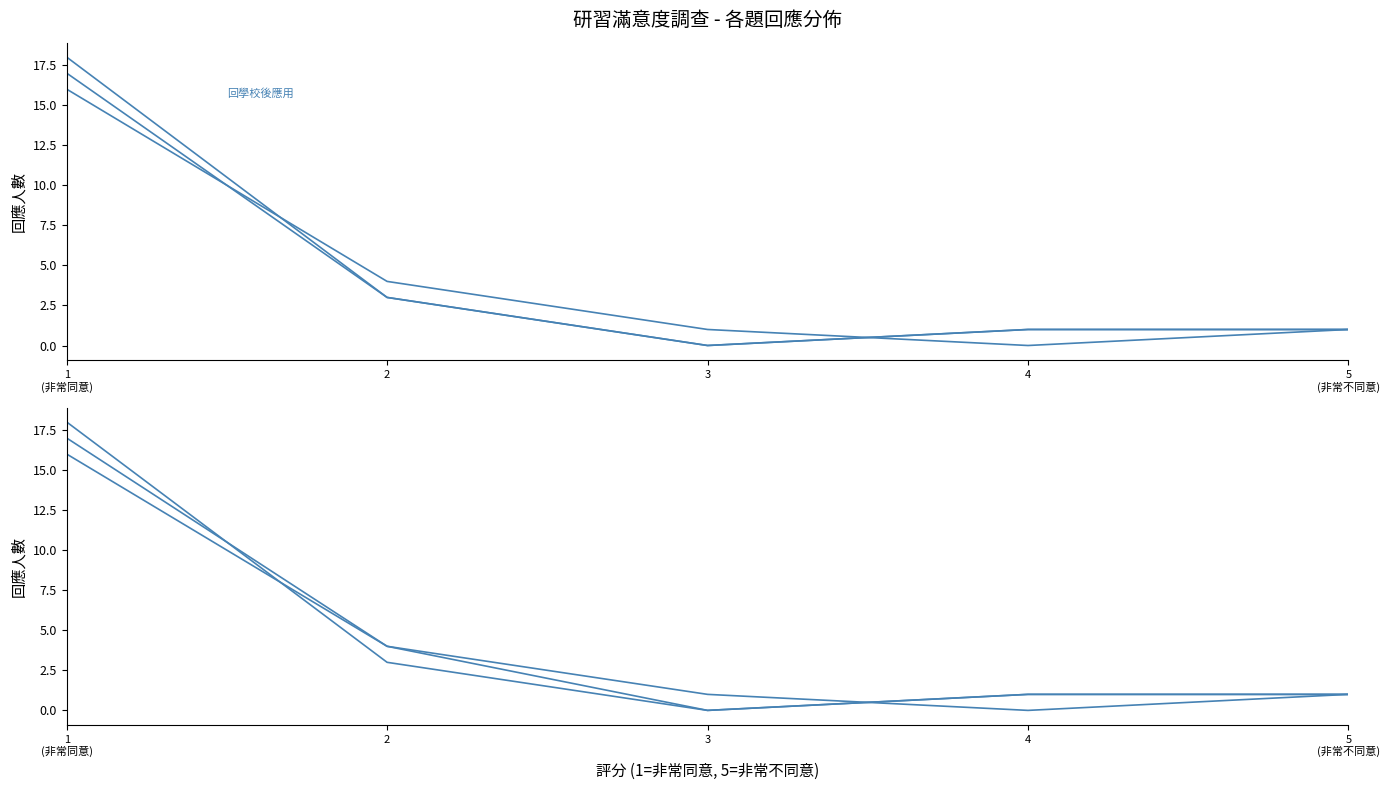

What is the maximum value shown in the chart?

18